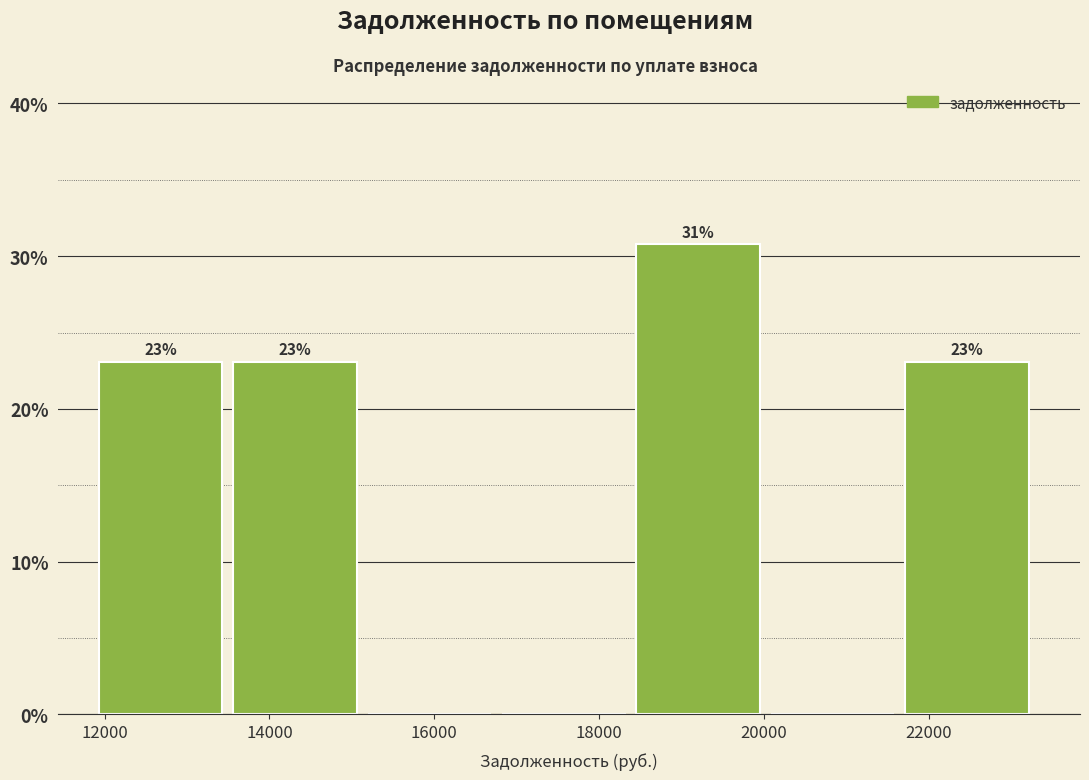

Which range on the x-axis has the tallest bar?

18400 to 20000